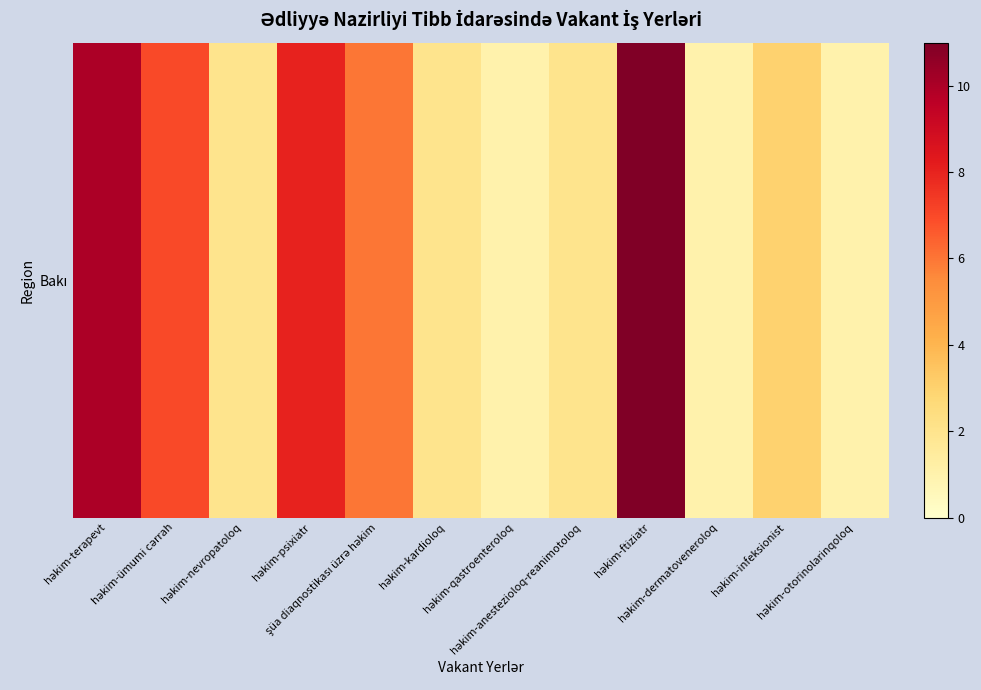

Between həkim-nevropatoloq and həkim-infeksionist, which is larger?

həkim-infeksionist